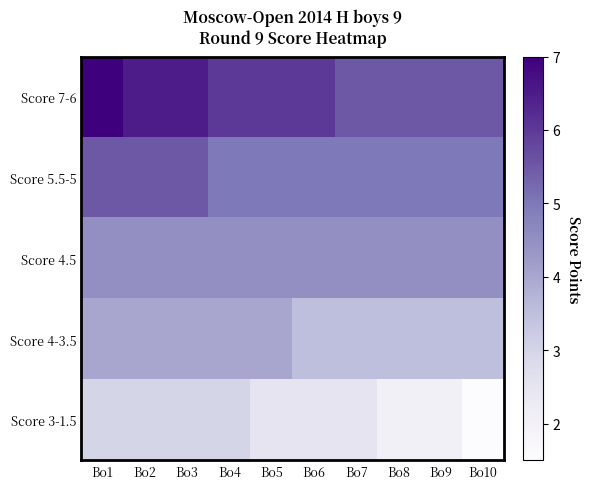

At Bo3, list the series in order from largest to smallest.

Score 7-6, Score 5.5-5, Score 4.5, Score 4-3.5, Score 3-1.5